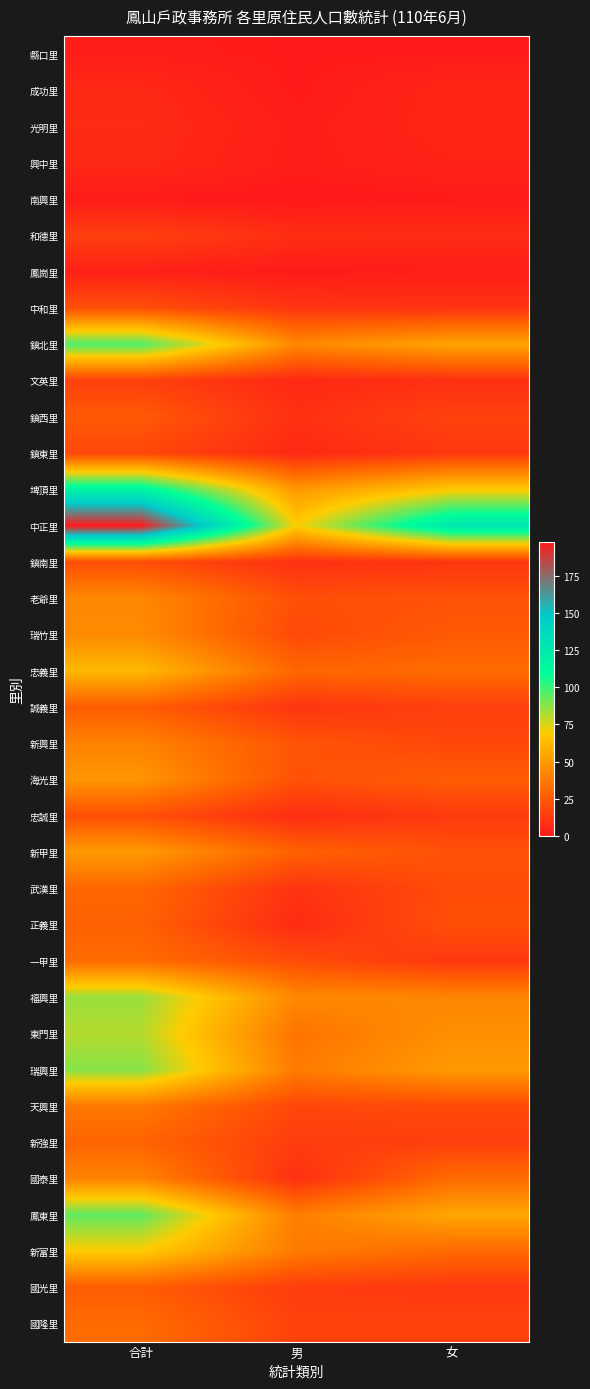

At 女, list the series in order from largest to smallest.

中正里, 埤頂里, 鳳東里, 鎮北里, 瑞興里, 東門里, 福興里, 忠義里, 國泰里, 新富里, 海光里, 瑞竹里, 老爺里, 新甲里, 正義里, 武漢里, 天興里, 新興里, 鎮西里, 國隆里, 誠義里, 新強里, 忠誠里, 鎮東里, 一甲里, 國光里, 鎮南里, 中和里, 文英里, 和德里, 成功里, 光明里, 興中里, 鳳崗里, 縣口里, 南興里